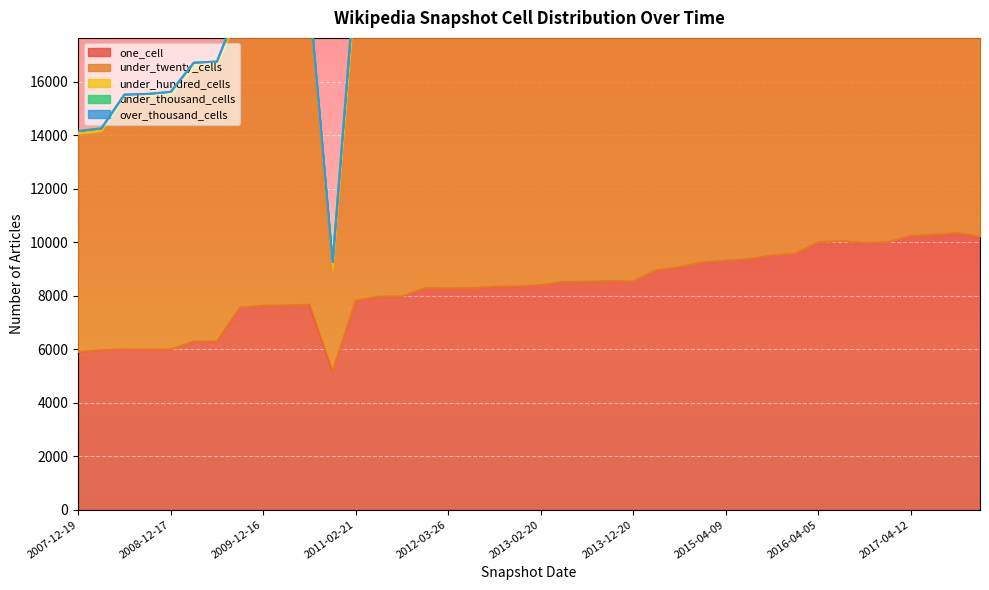

True or false: under_twenty_cells and under_hundred_cells cross at least once.

False